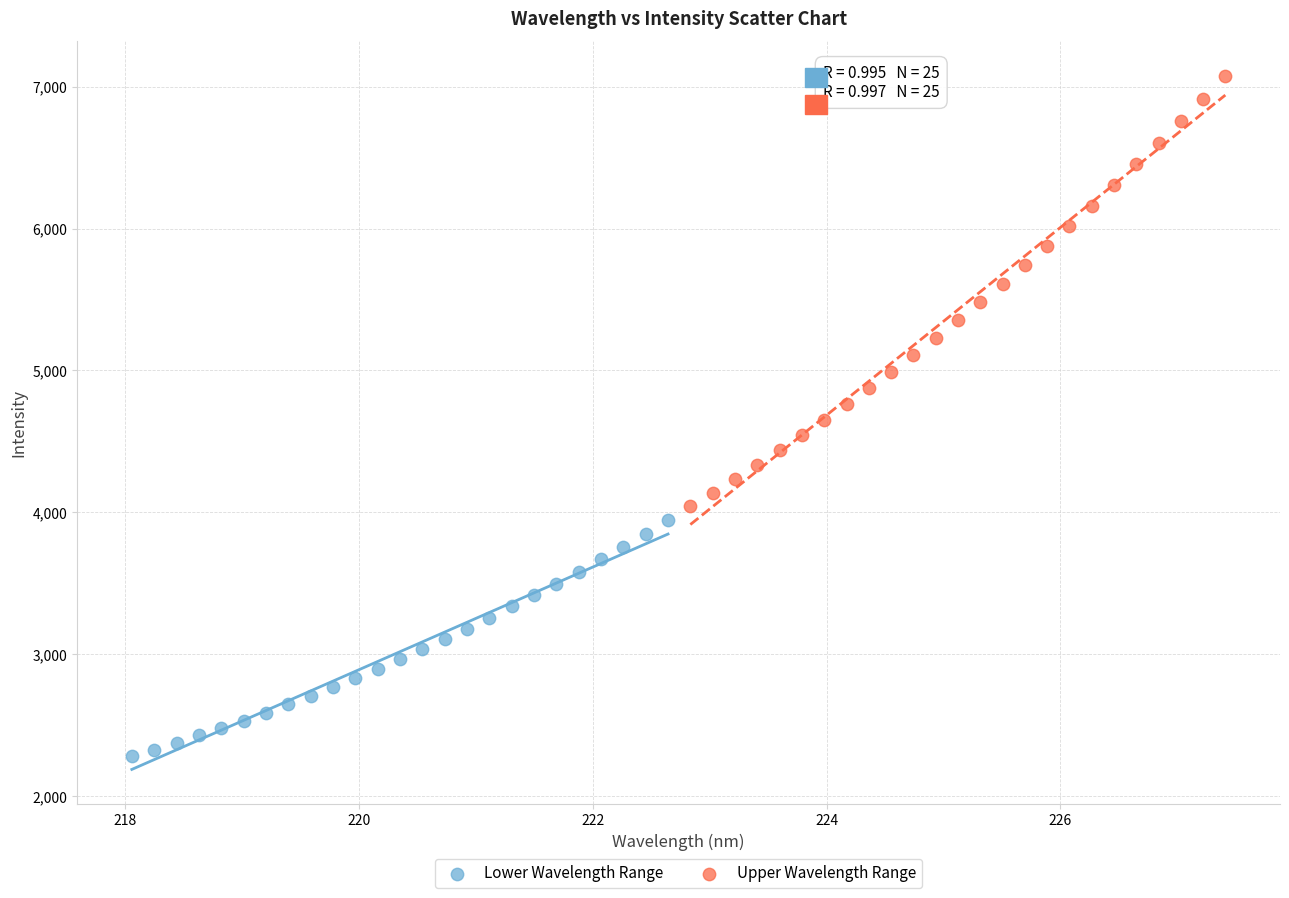

Which series has the widest spread of Y values?

Upper Wavelength Range